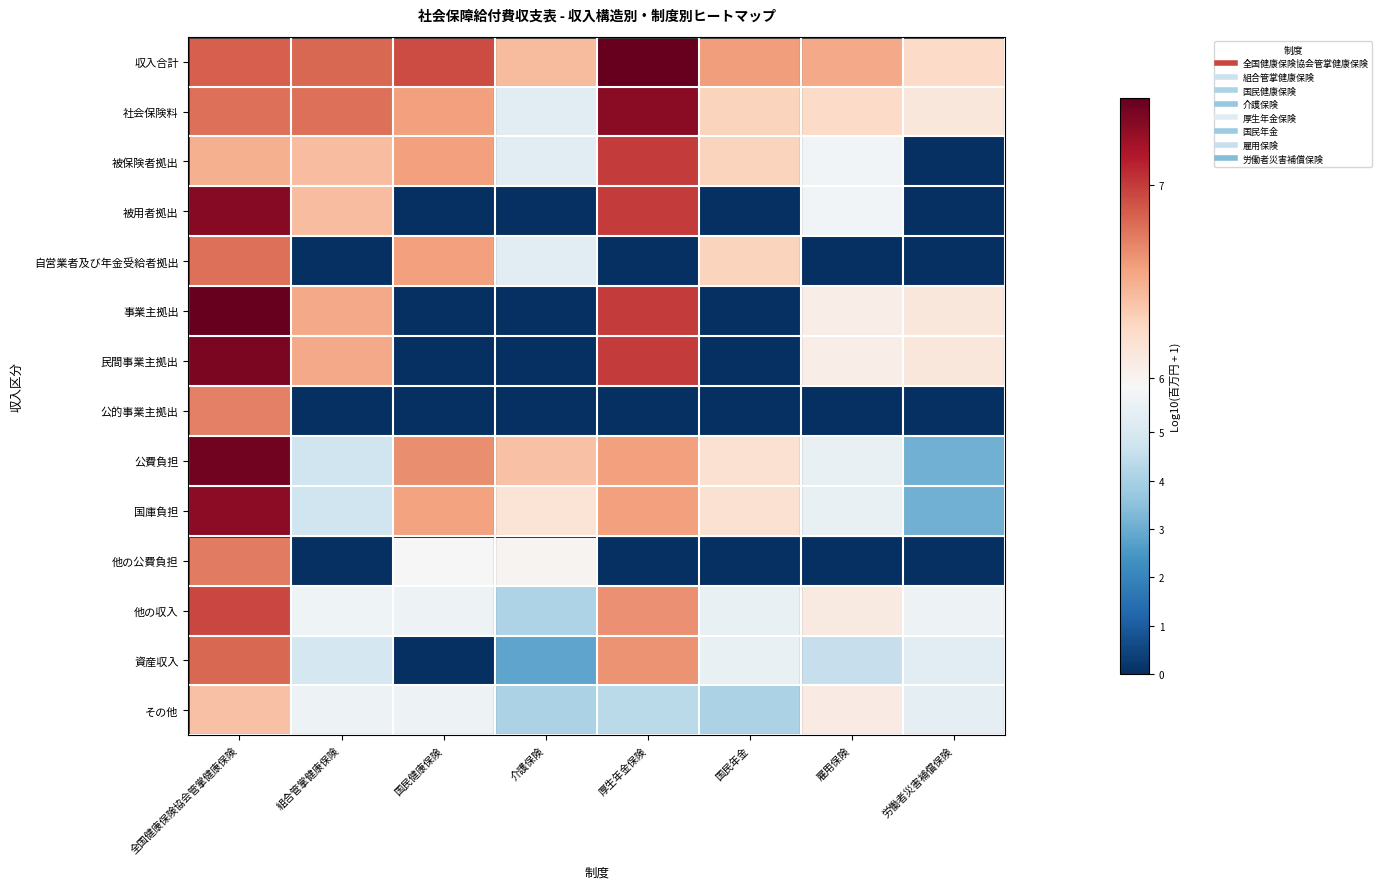

Reading right to left, extract all data points from this chart.

収入合計: 労働者災害補償保険=6.2	雇用保険=6.5	国民年金=6.6	厚生年金保険=7.4	介護保険=6.4	国民健康保険=6.9	組合管掌健康保険=6.8	全国健康保険協会管掌健康保険=6.9
社会保険料: 労働者災害補償保険=6.1	雇用保険=6.2	国民年金=6.3	厚生年金保険=7.3	介護保険=5.3	国民健康保険=6.6	組合管掌健康保険=6.8	全国健康保険協会管掌健康保険=6.8
被保険者拠出: 労働者災害補償保険=0.0	雇用保険=5.8	国民年金=6.3	厚生年金保険=7.0	介護保険=5.3	国民健康保険=6.6	組合管掌健康保険=6.4	全国健康保険協会管掌健康保険=6.5
被用者拠出: 労働者災害補償保険=0.0	雇用保険=5.8	国民年金=0.0	厚生年金保険=7.0	介護保険=0.0	国民健康保険=0.0	組合管掌健康保険=6.4	全国健康保険協会管掌健康保険=7.3
自営業者及び年金受給者拠出: 労働者災害補償保険=0.0	雇用保険=0.0	国民年金=6.3	厚生年金保険=0.0	介護保険=5.3	国民健康保険=6.6	組合管掌健康保険=0.0	全国健康保険協会管掌健康保険=6.8
事業主拠出: 労働者災害補償保険=6.1	雇用保険=6.1	国民年金=0.0	厚生年金保険=7.0	介護保険=0.0	国民健康保険=0.0	組合管掌健康保険=6.5	全国健康保険協会管掌健康保険=7.5
民間事業主拠出: 労働者災害補償保険=6.1	雇用保険=6.1	国民年金=0.0	厚生年金保険=7.0	介護保険=0.0	国民健康保険=0.0	組合管掌健康保険=6.5	全国健康保険協会管掌健康保険=7.4
公的事業主拠出: 労働者災害補償保険=0.0	雇用保険=0.0	国民年金=0.0	厚生年金保険=0.0	介護保険=0.0	国民健康保険=0.0	組合管掌健康保険=0.0	全国健康保険協会管掌健康保険=6.7
公費負担: 労働者災害補償保険=3.1	雇用保険=5.5	国民年金=6.2	厚生年金保険=6.6	介護保険=6.4	国民健康保険=6.6	組合管掌健康保険=4.8	全国健康保険協会管掌健康保険=7.4
国庫負担: 労働者災害補償保険=3.1	雇用保険=5.5	国民年金=6.2	厚生年金保険=6.6	介護保険=6.2	国民健康保険=6.6	組合管掌健康保険=4.8	全国健康保険協会管掌健康保険=7.3
他の公費負担: 労働者災害補償保険=0.0	雇用保険=0.0	国民年金=0.0	厚生年金保険=0.0	介護保険=6.0	国民健康保険=5.9	組合管掌健康保険=0.0	全国健康保険協会管掌健康保険=6.7
他の収入: 労働者災害補償保険=5.6	雇用保険=6.1	国民年金=5.5	厚生年金保険=6.6	介護保険=4.1	国民健康保険=5.7	組合管掌健康保険=5.7	全国健康保険協会管掌健康保険=7.0
資産収入: 労働者災害補償保険=5.3	雇用保険=4.6	国民年金=5.5	厚生年金保険=6.6	介護保険=2.8	国民健康保険=0.0	組合管掌健康保険=4.9	全国健康保険協会管掌健康保険=6.8
その他: 労働者災害補償保険=5.4	雇用保険=6.1	国民年金=4.1	厚生年金保険=4.3	介護保険=4.1	国民健康保険=5.7	組合管掌健康保険=5.6	全国健康保険協会管掌健康保険=6.4